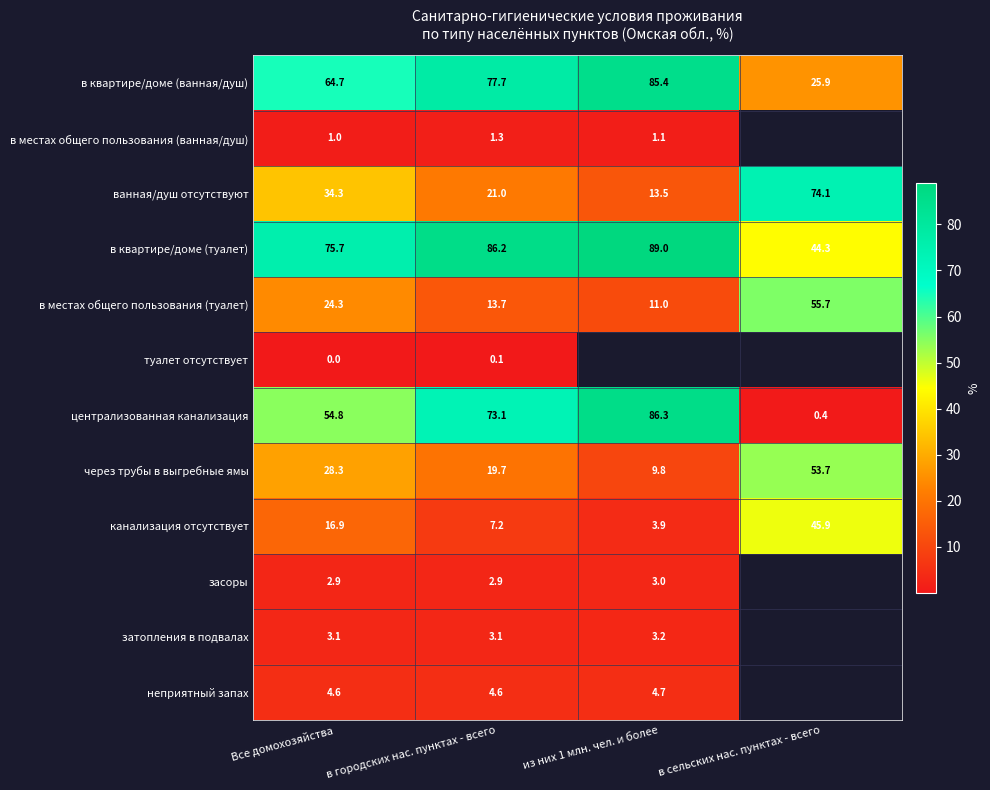

Is the value of ванная/душ отсутствуют at из них 1 млн. чел. и более greater than the value of в местах общего пользования (ванная/душ) at в городских нас. пунктах - всего?

Yes